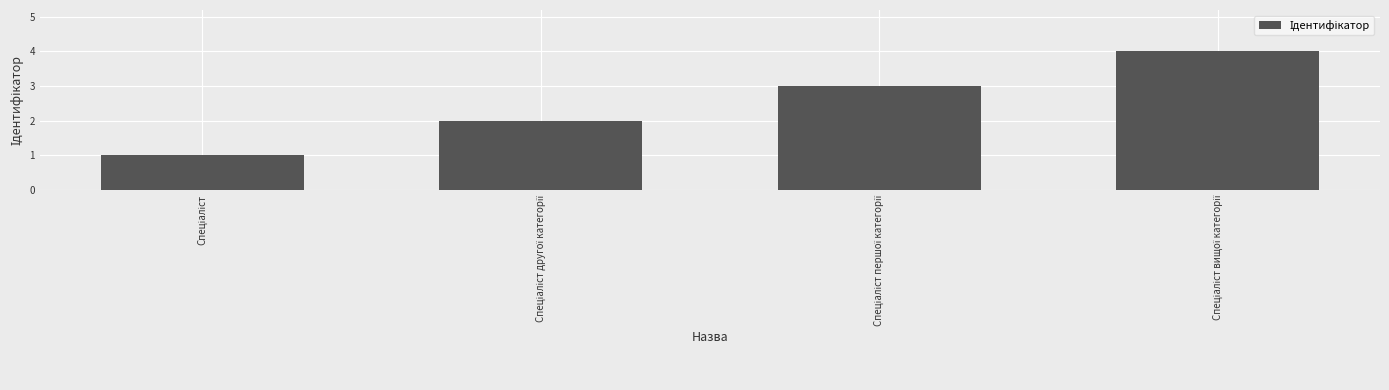

Are the bars grouped side by side (vs. stacked)?

No